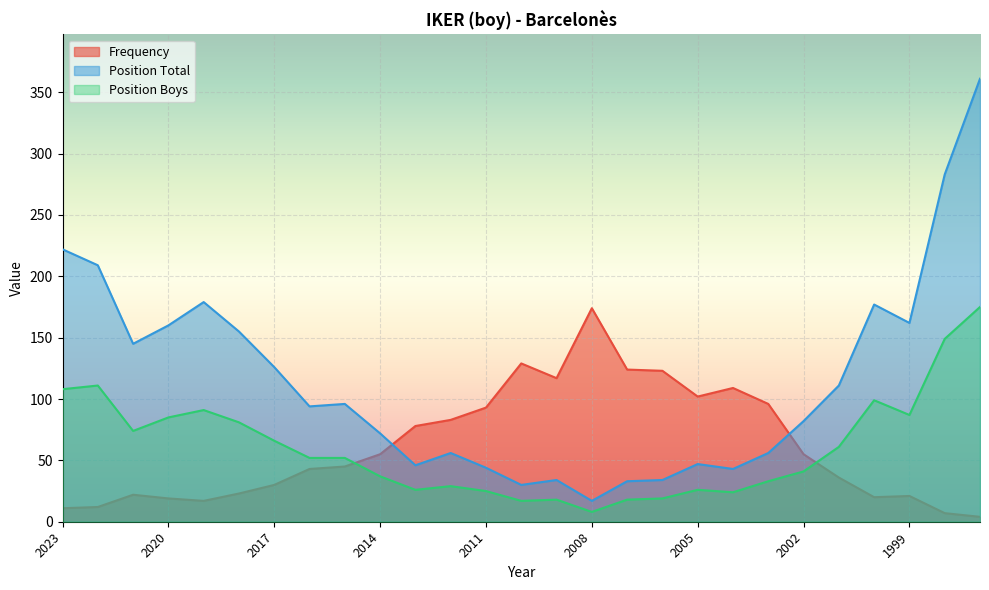

True or false: Position Total has a value of 34 at 2009.

True